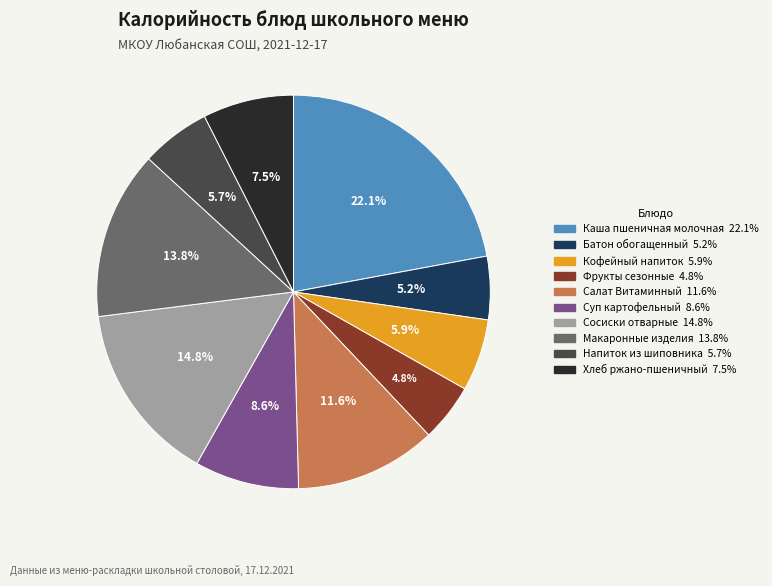

How many segments does this pie chart have?

10